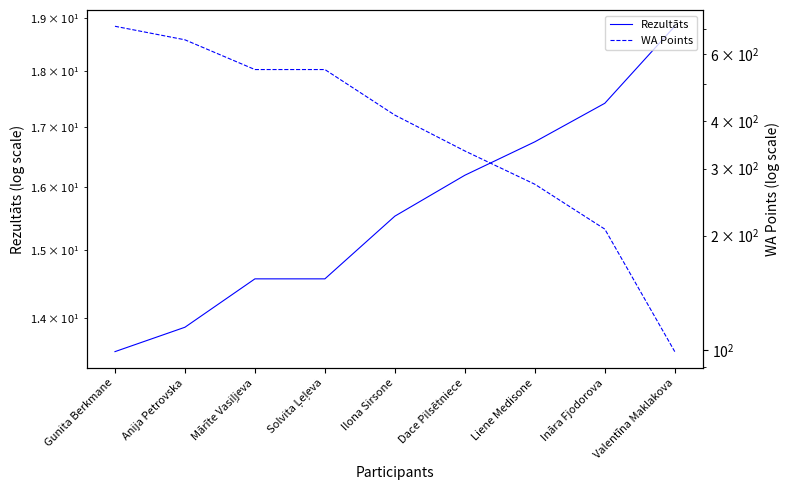

True or false: WA Points and Rezultāts intersect in this chart.

False